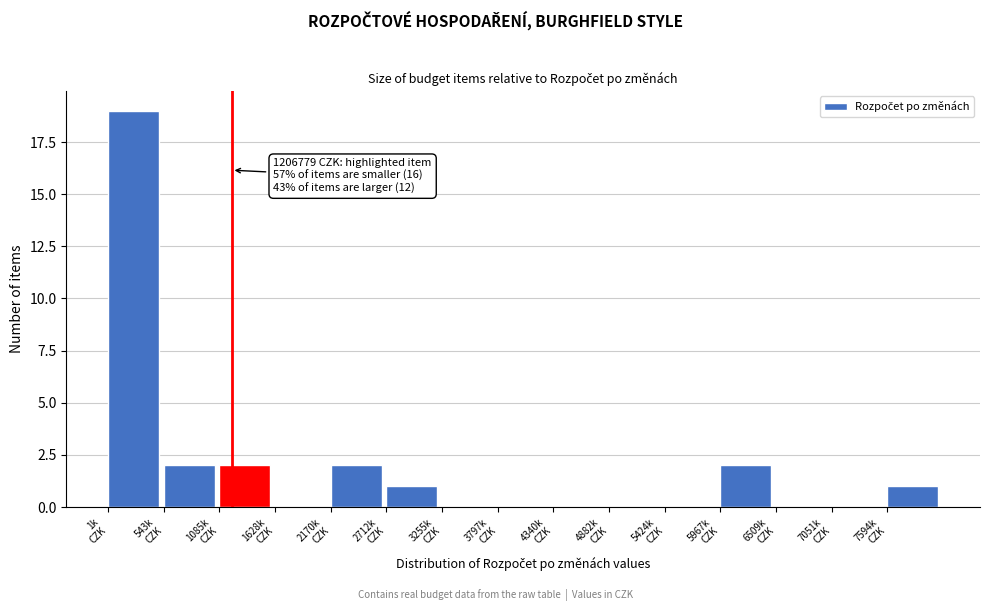

What is the sum of all values?

29